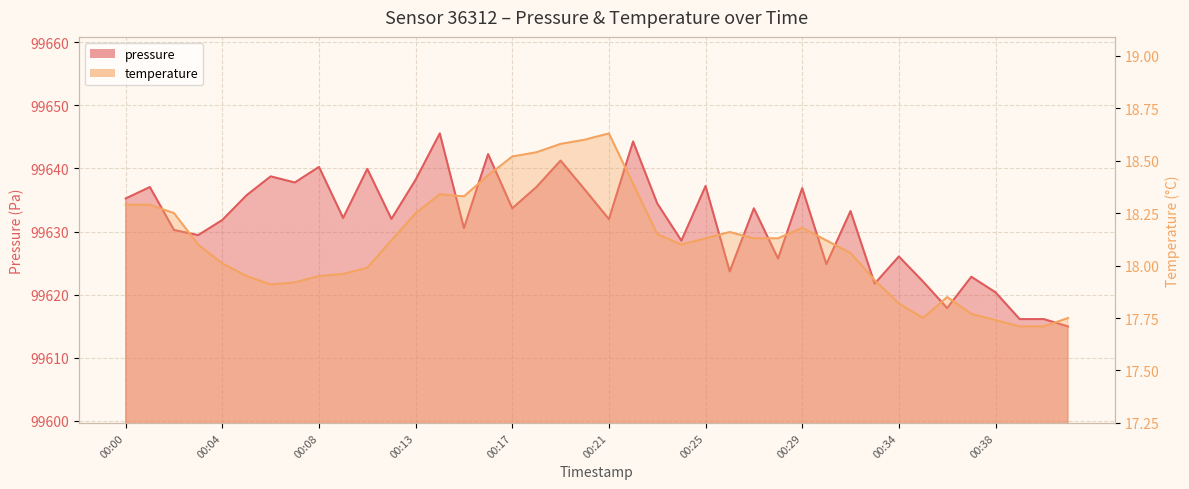

What is the value of the pressure point at the 12th from the left?

99632.0